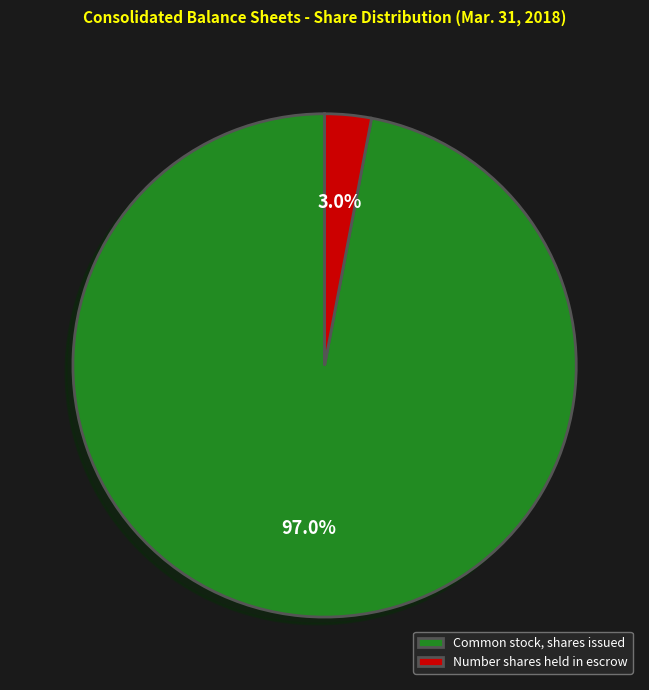

How many segments does this pie chart have?

2